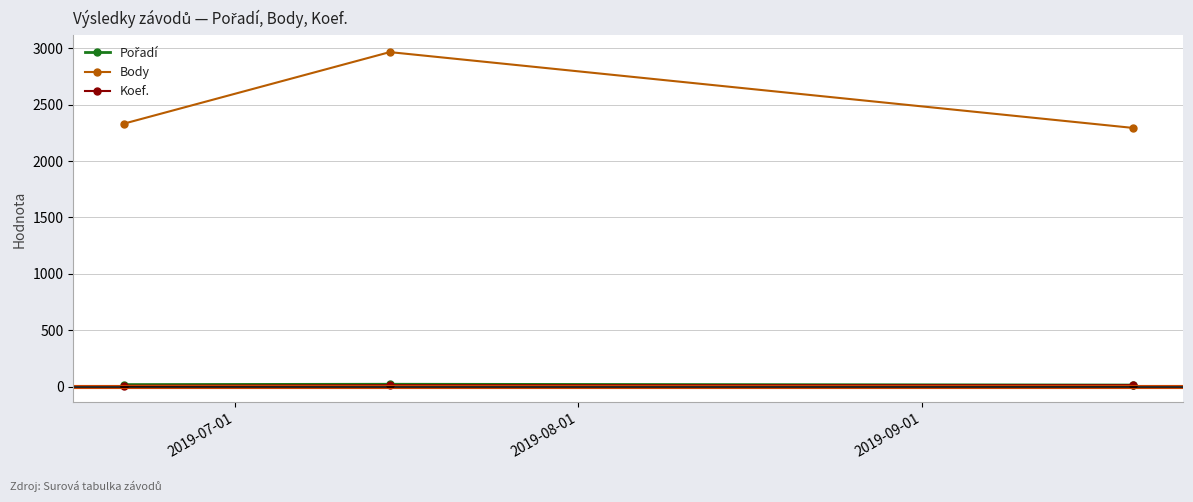

Which series has the largest total across all categories?

Body